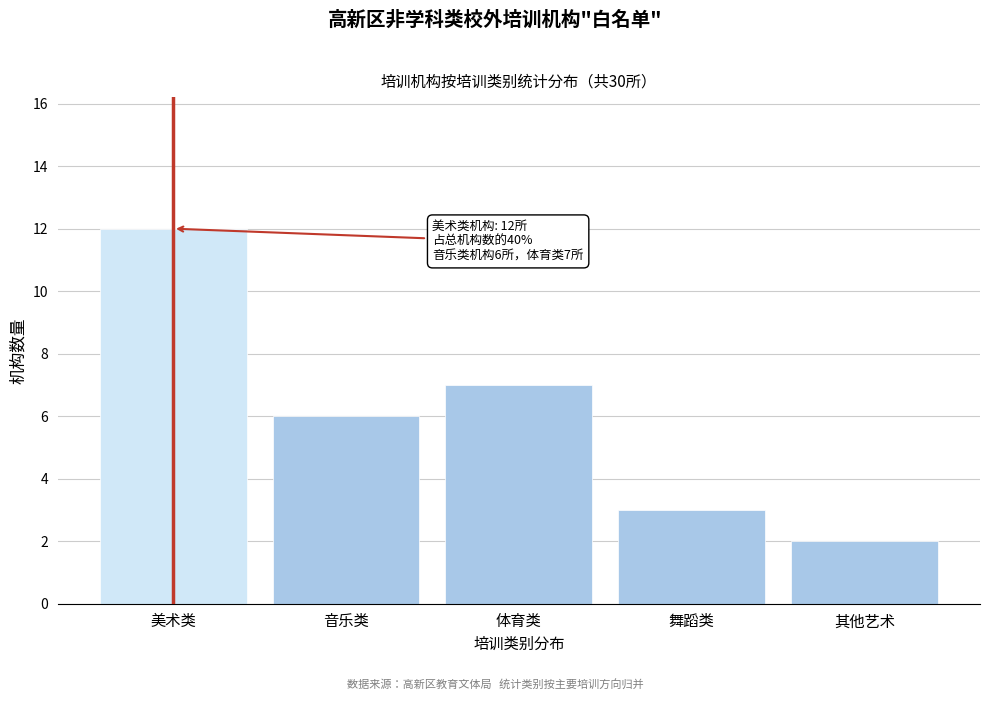

Reading left to right, transcribe all the data shown in this chart.

美术类=12	音乐类=6	体育类=7	舞蹈类=3	其他艺术=2